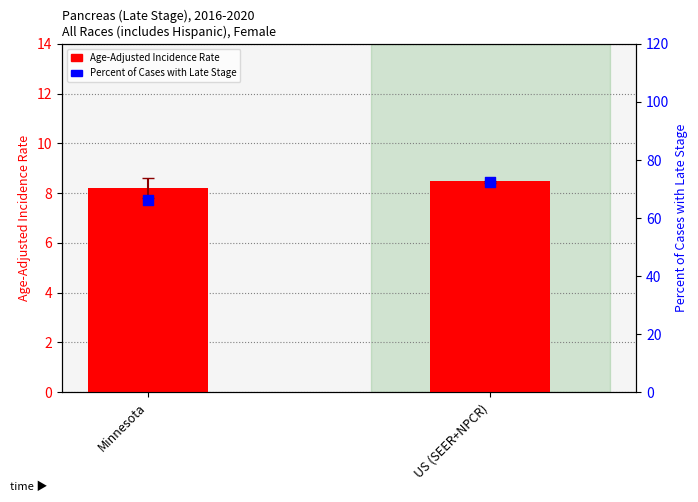

At which category is the sum across all series the highest?

US (SEER+NPCR)